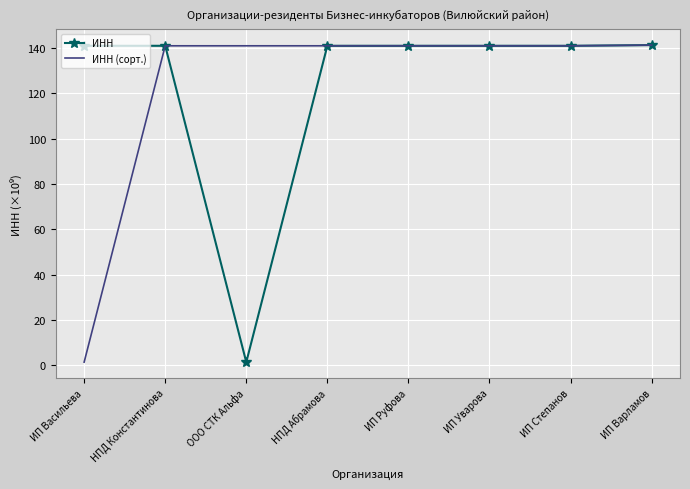

Between ИП Васильева and ИП Руфова, which series saw the biggest shift?

ИНН (сорт.)